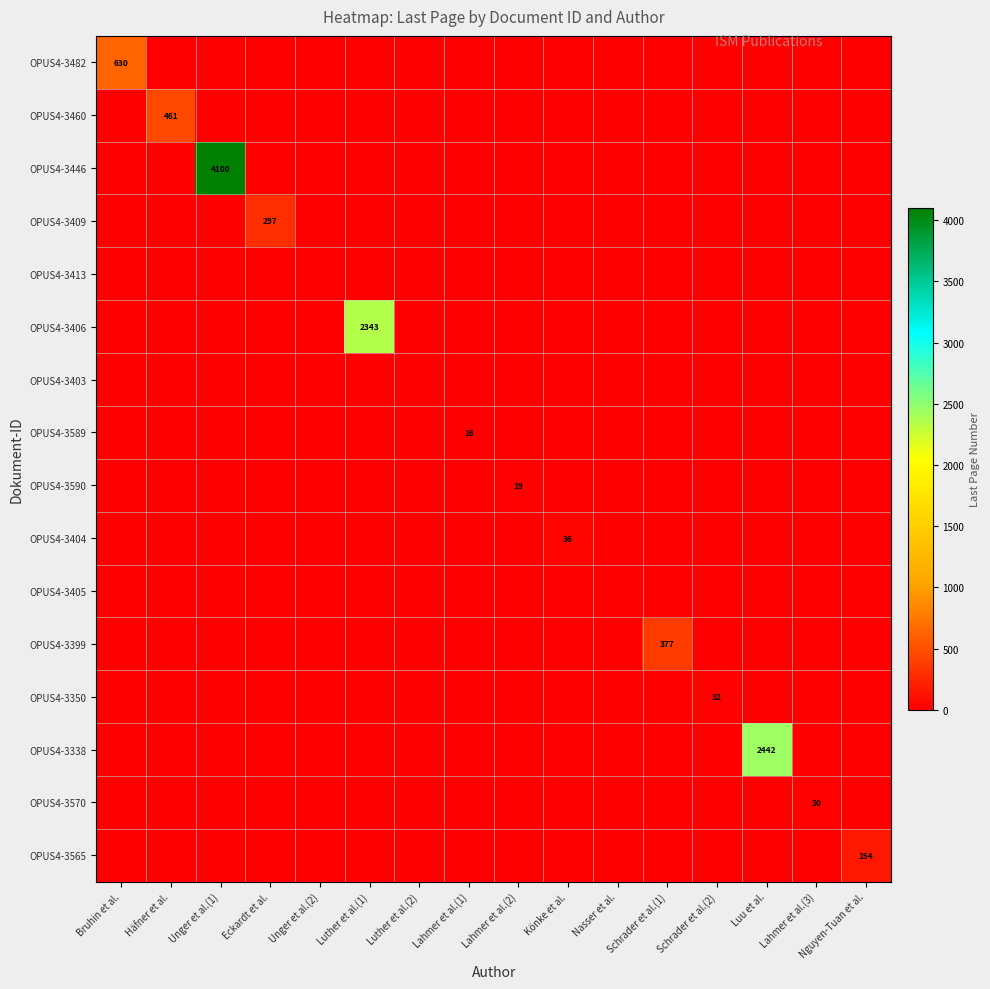

At how many categories does at least one series exceed 1736?

3